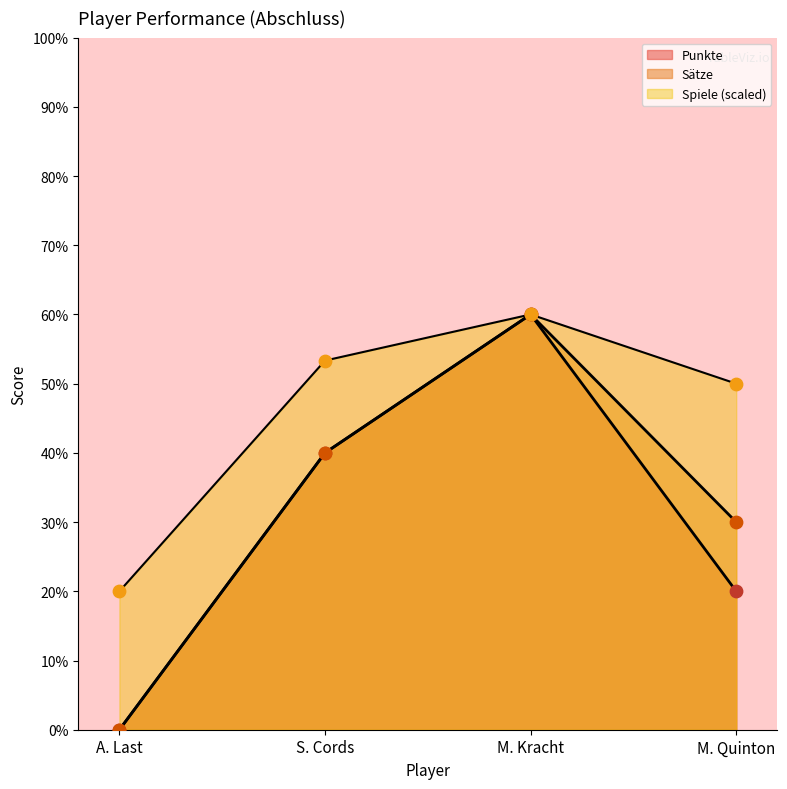

What are all the series names shown in the legend?

Punkte, Sätze, Spiele